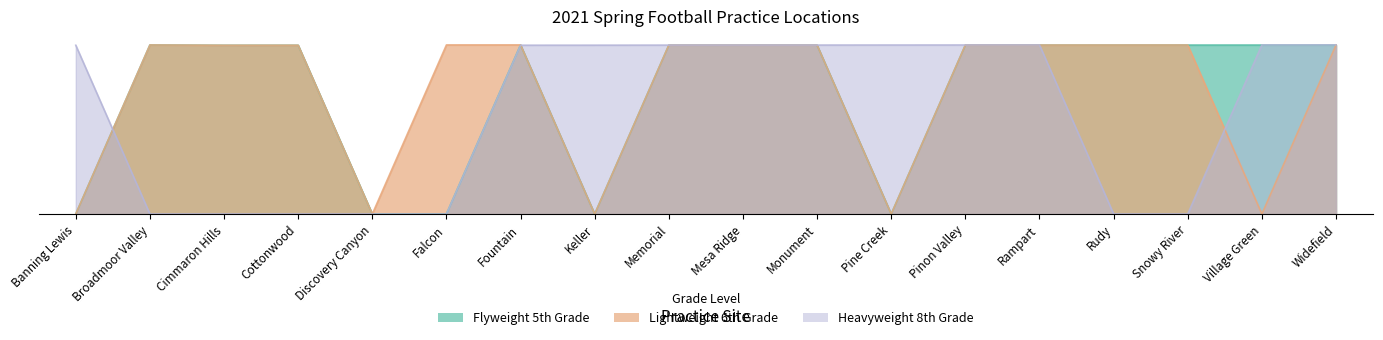

The value of Flyweight 5th Grade at Cottonwood is 1.0. True or false?

True